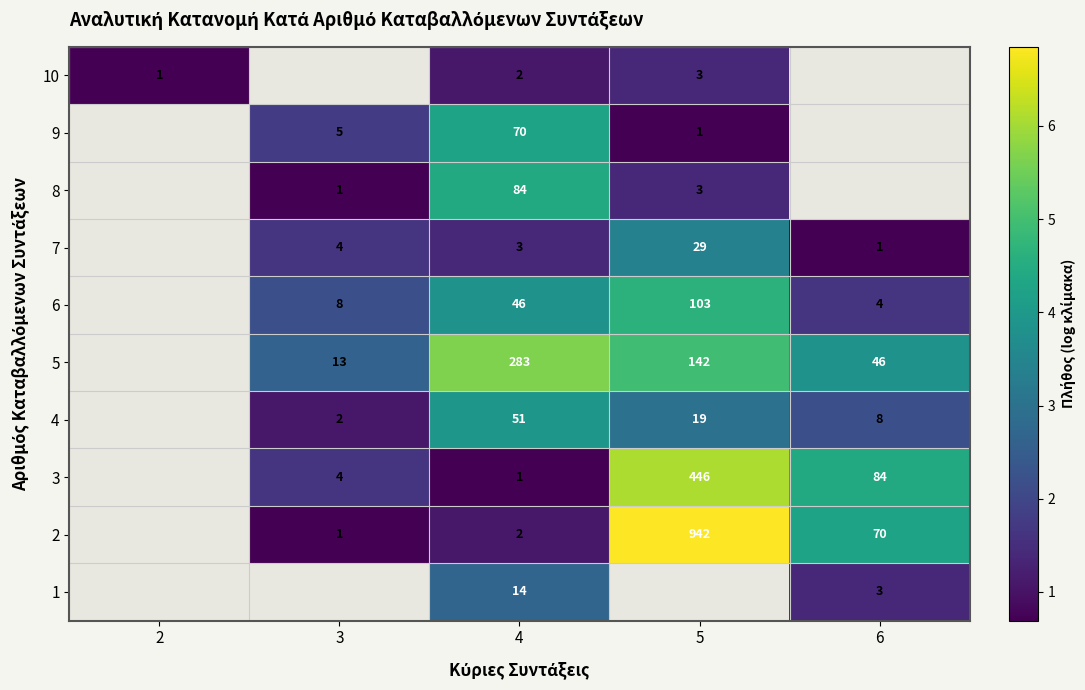

Is the value of 4 at 4 greater than the value of 2 at 5?

No